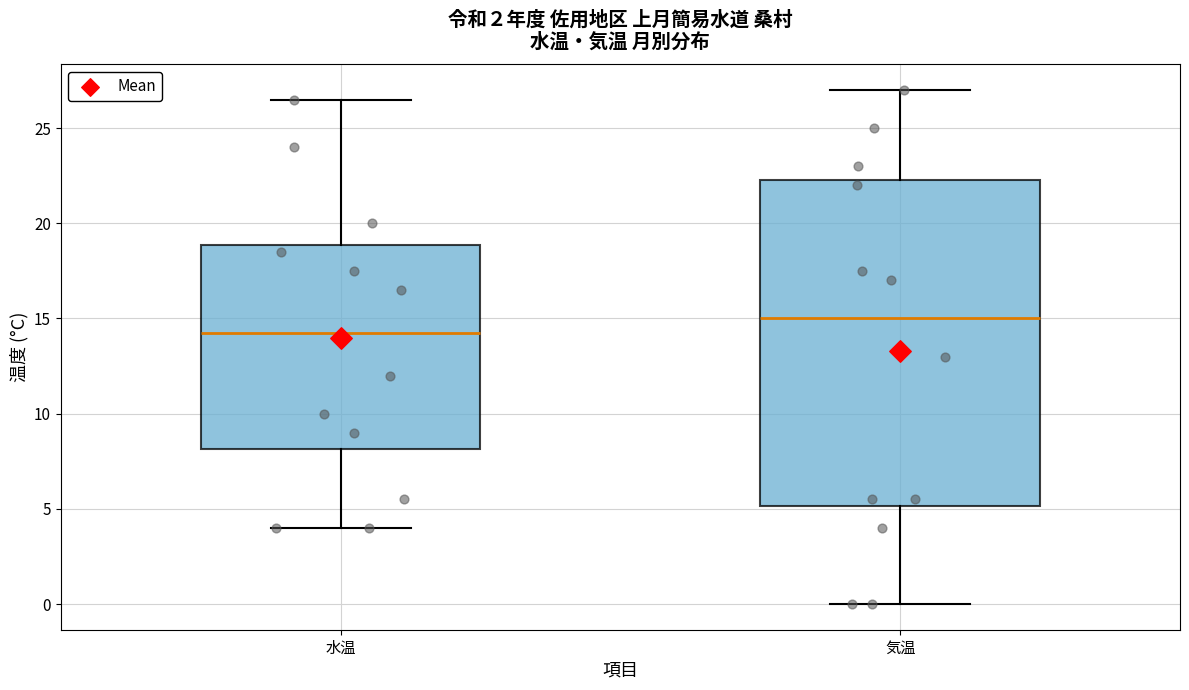

Reading left to right, transcribe this box plot: for each box, give where its median line is, the range the box spans, and where its two whiskers end, as read against the y-axis. The values are not printed on the chart, so give them approximately, as read against the axis.

水温: median 14.5, box 8.0 to 19.0, whiskers 4.0 to 26.5
気温: median 15.0, box 5.0 to 22.5, whiskers 0.0 to 27.0